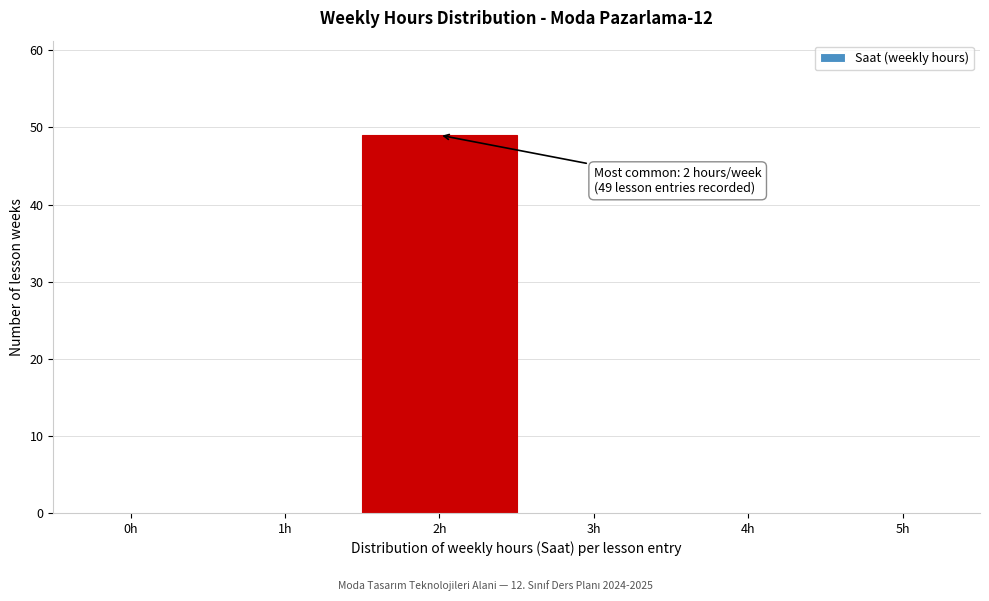

Reading left to right, what are all the values shown in this chart?

0h=0	1h=0	2h=49	3h=0	4h=0	5h=0